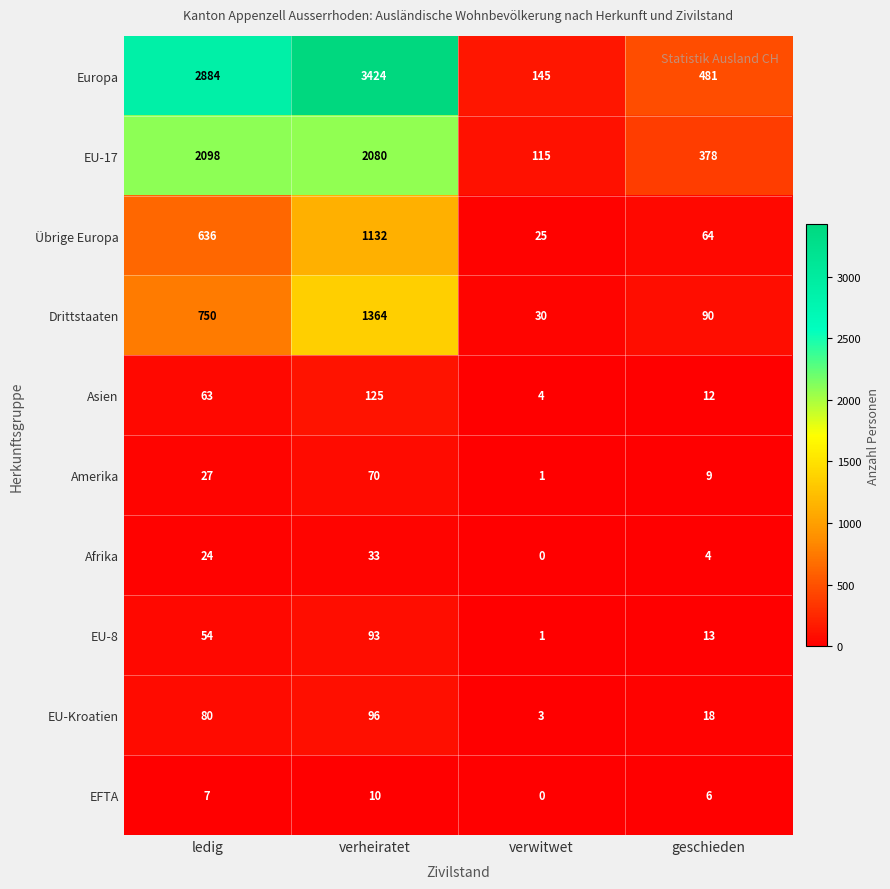

List the series in order of their peak value, lowest first.

EFTA, Afrika, Amerika, EU-8, EU-Kroatien, Asien, Übrige Europa, Drittstaaten, EU-17, Europa